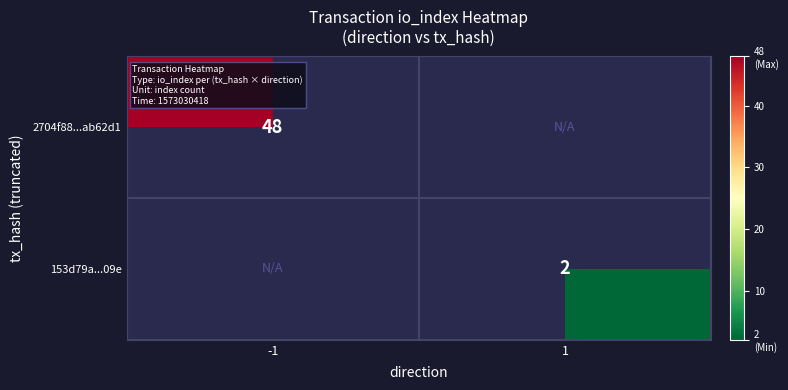

True or false: 153d79a...09e has a value of 0 at 1.

False